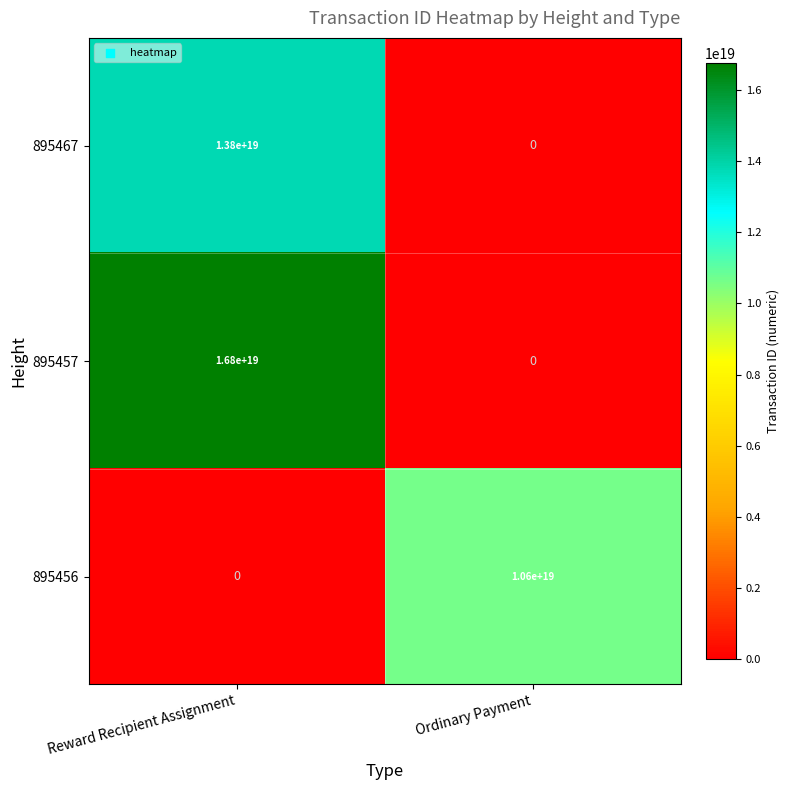

Is the value of 895456 at Reward Recipient Assignment greater than the value of 895457 at Reward Recipient Assignment?

No